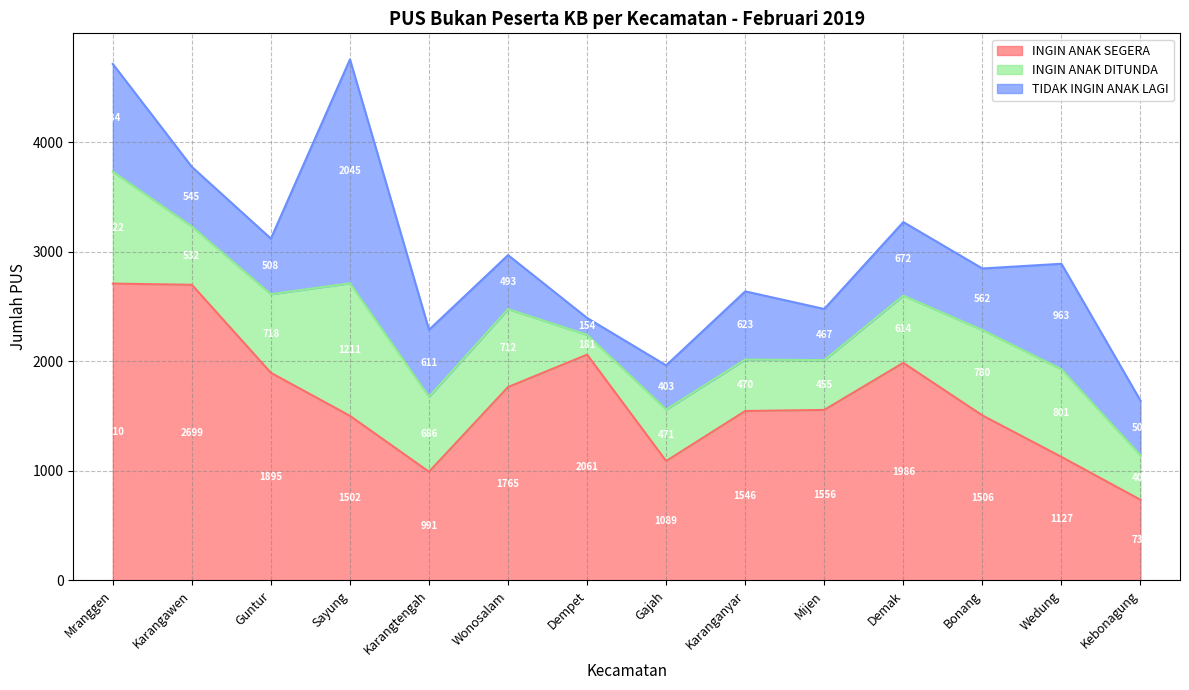

Which series changed the most between Wonosalam and Wedung?

INGIN ANAK SEGERA